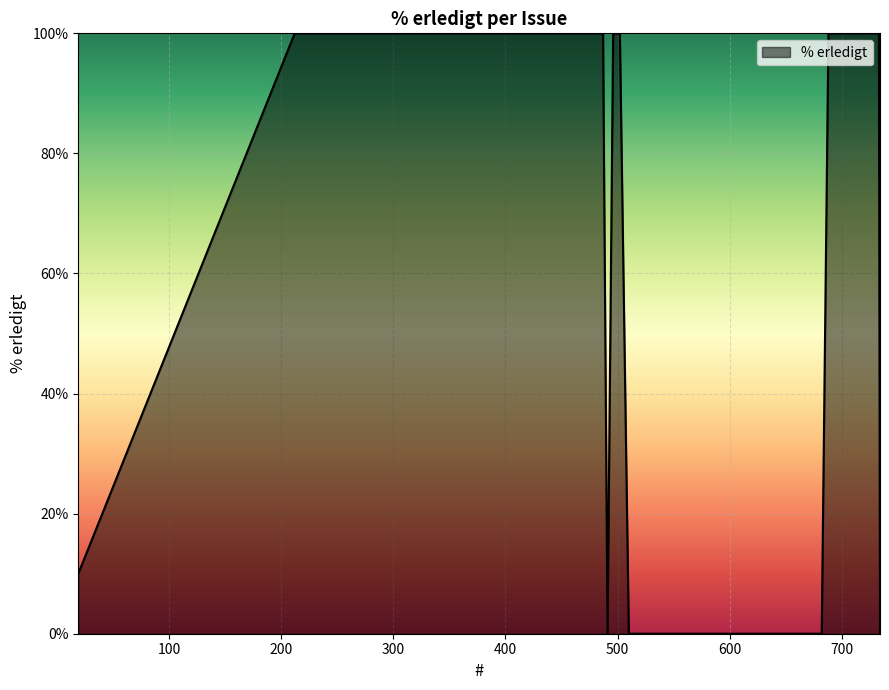

What is the difference between the maximum and minimum values?

100